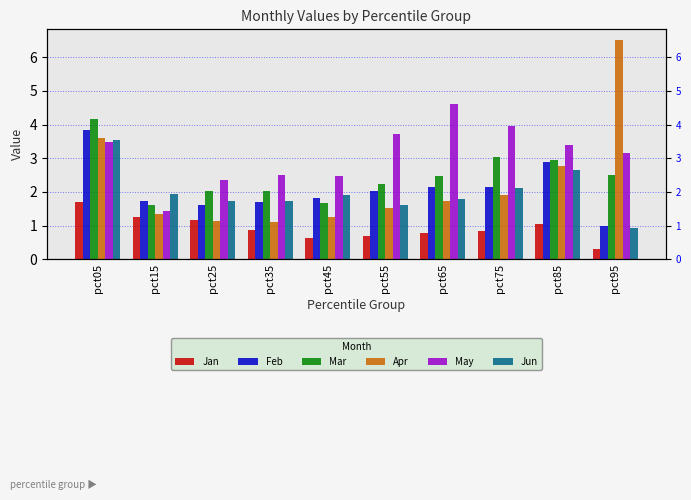

What is the average value of the Mar series?

2.5